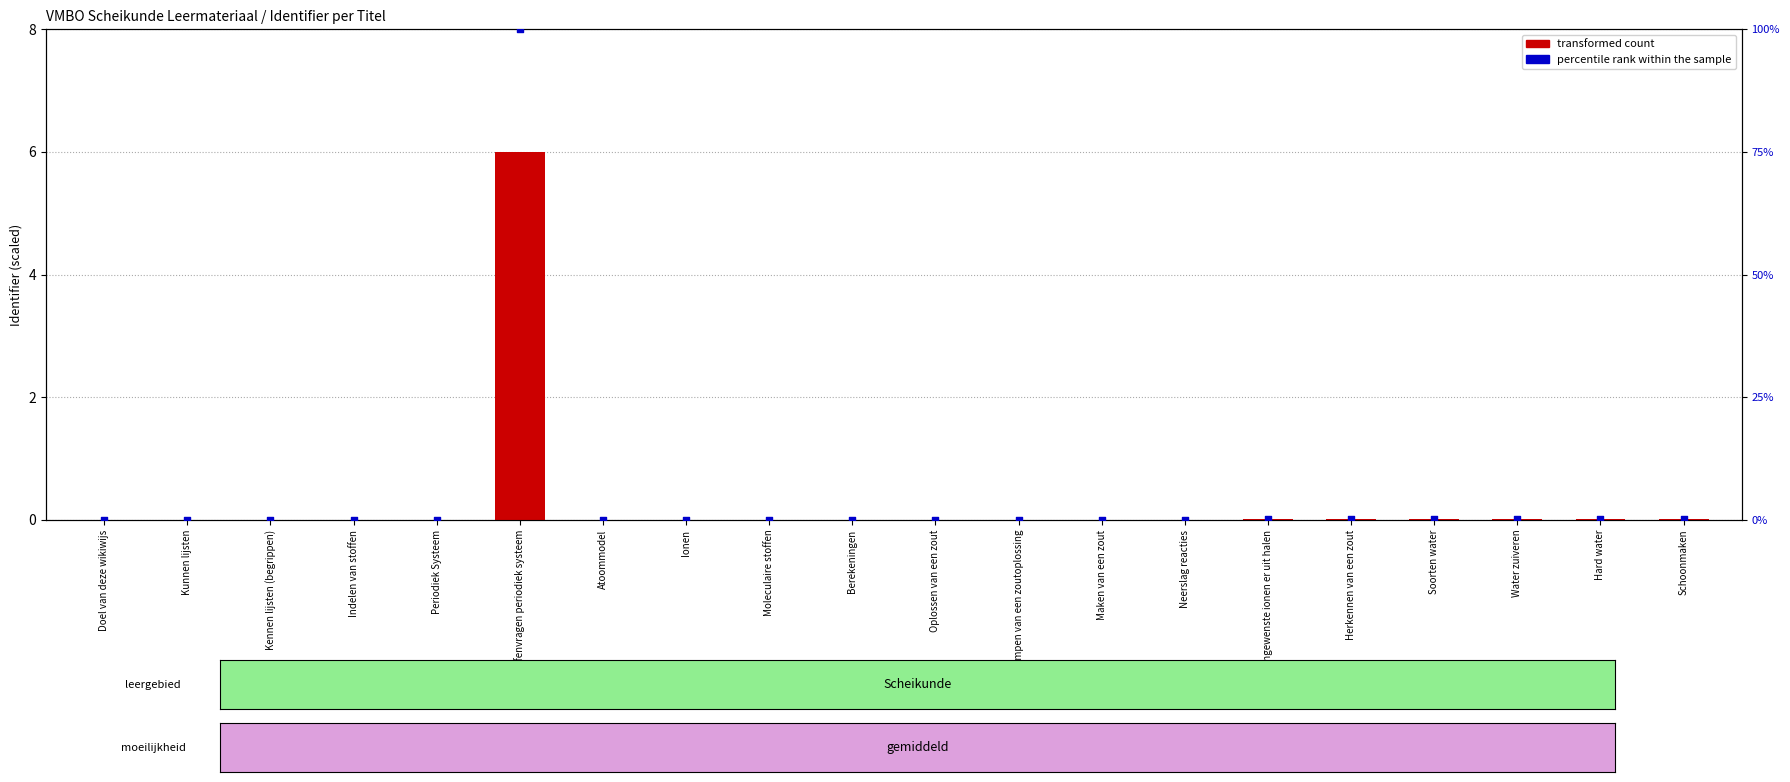

Which series has the largest total across all categories?

percentile rank within the sample